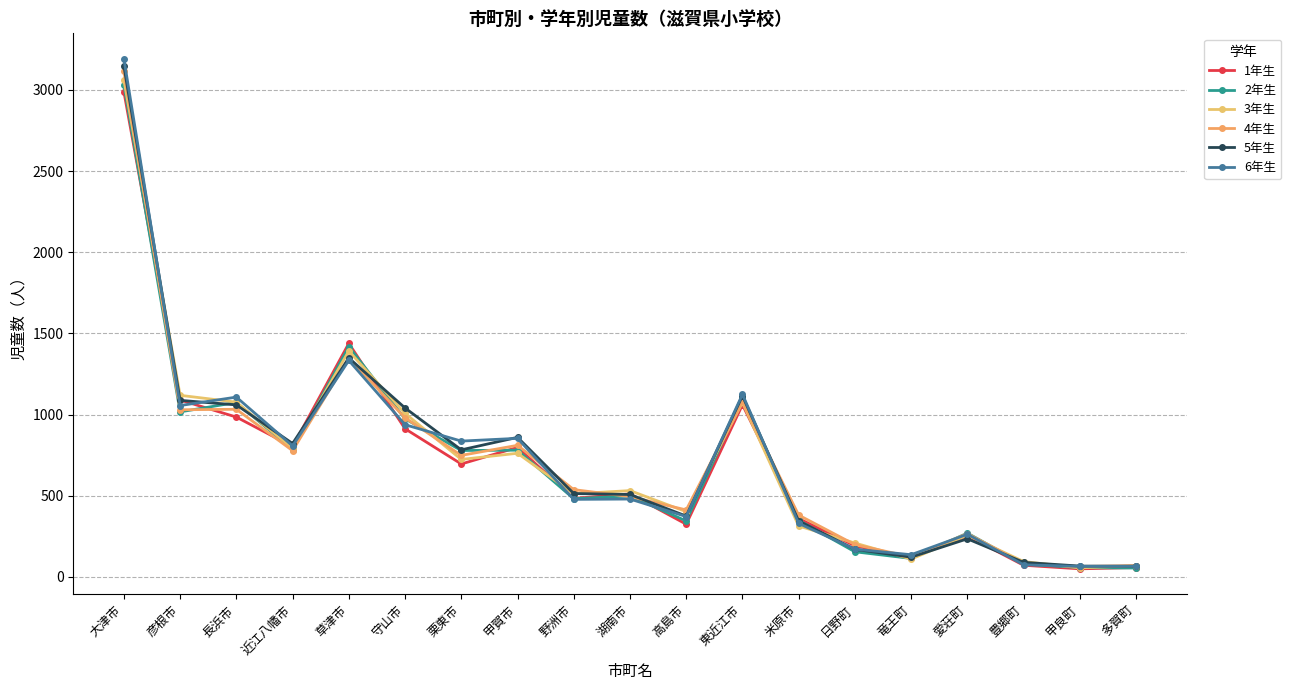

How many data points does each series have?

19